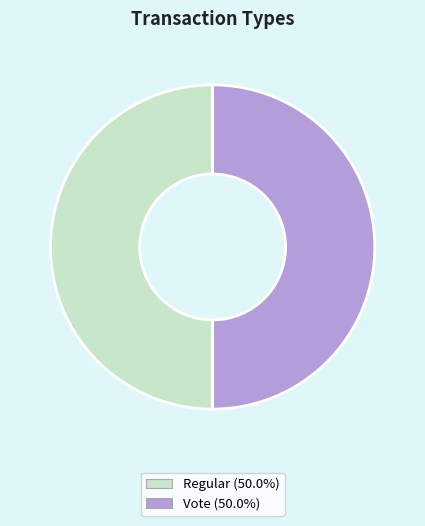

What is the ratio of the value at Regular to the value at Vote?

1.0